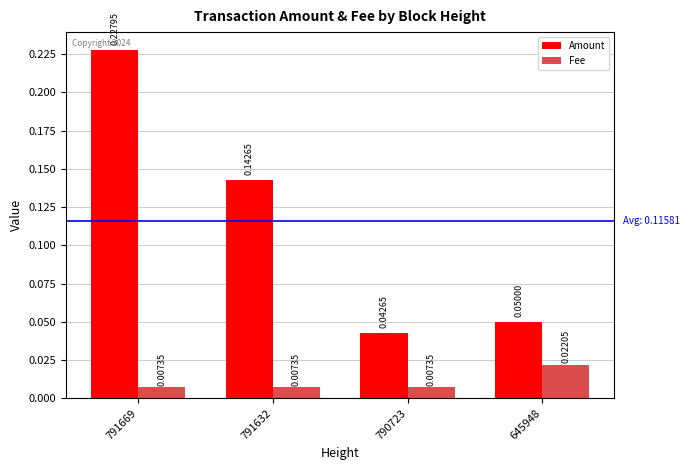

Is the value of Fee at 645948 greater than the value of Amount at 790723?

No